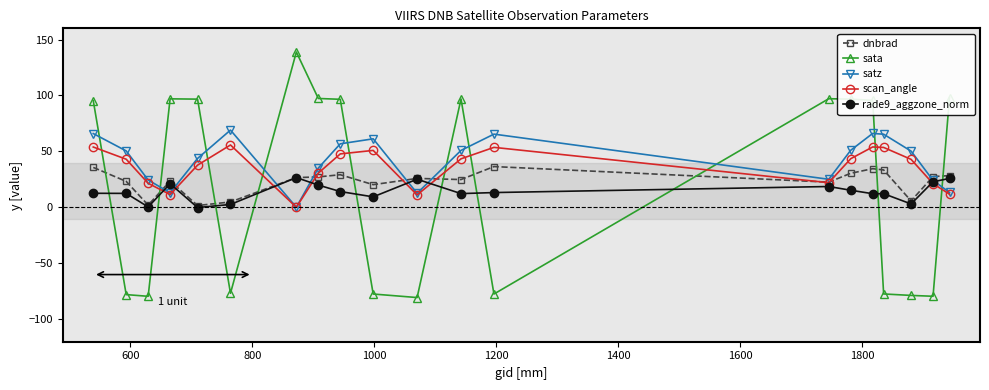

What is the lowest value of the sata series?

-80.5